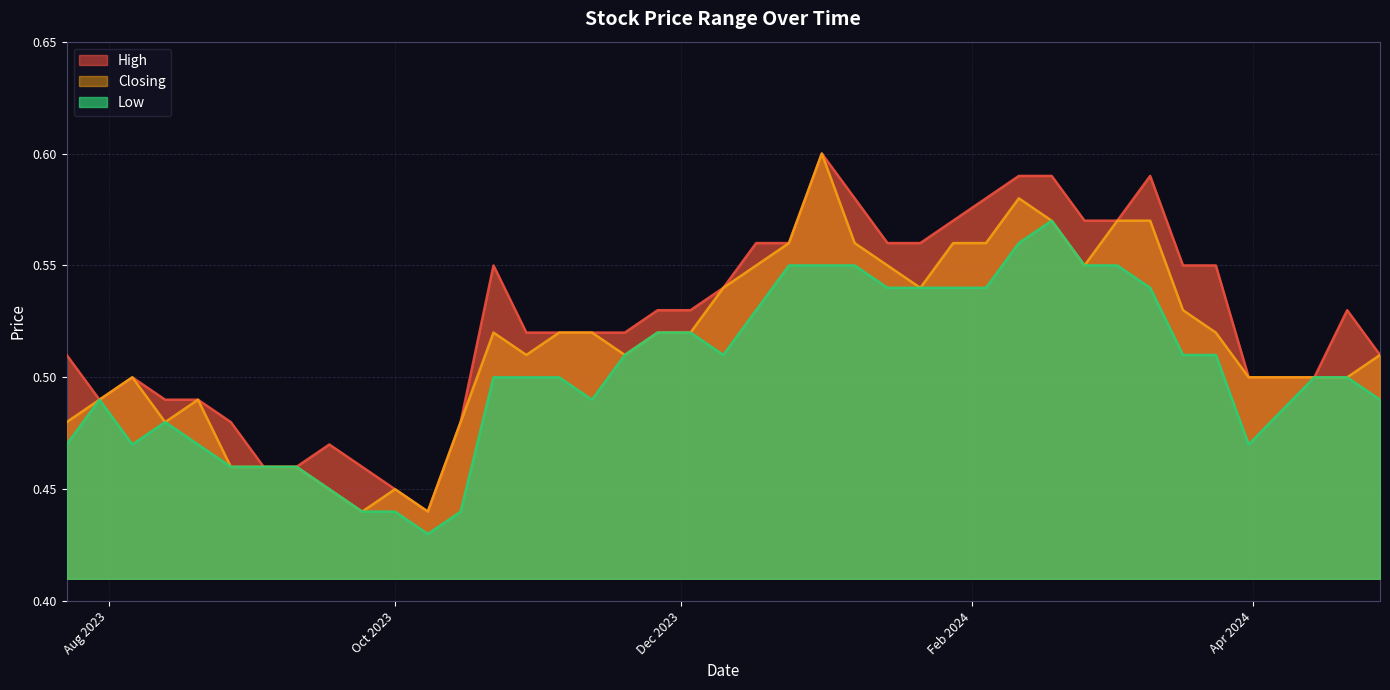

What is the difference between the second highest and minimum values in the Low series?

0.1